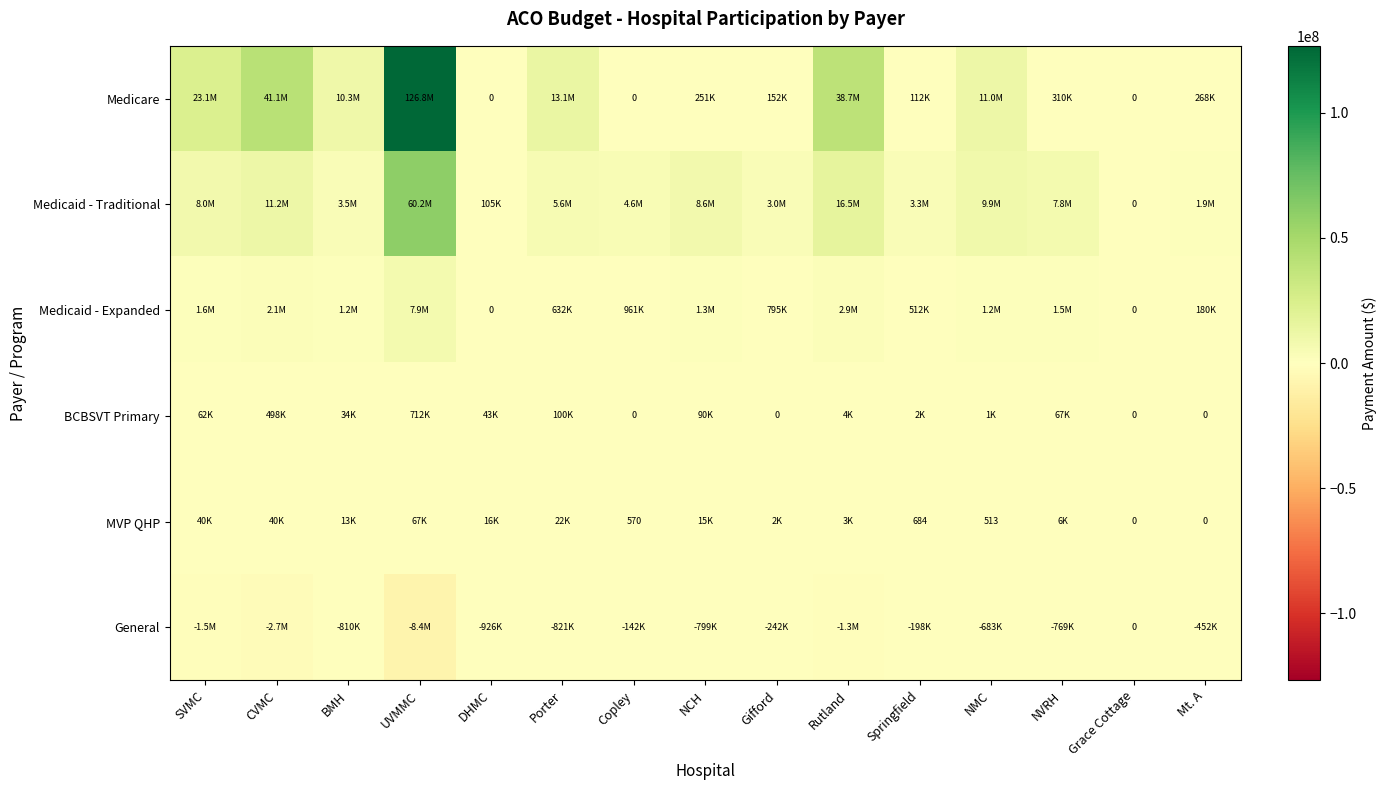

What is the average value of the Medicaid - Expanded series?

1514929